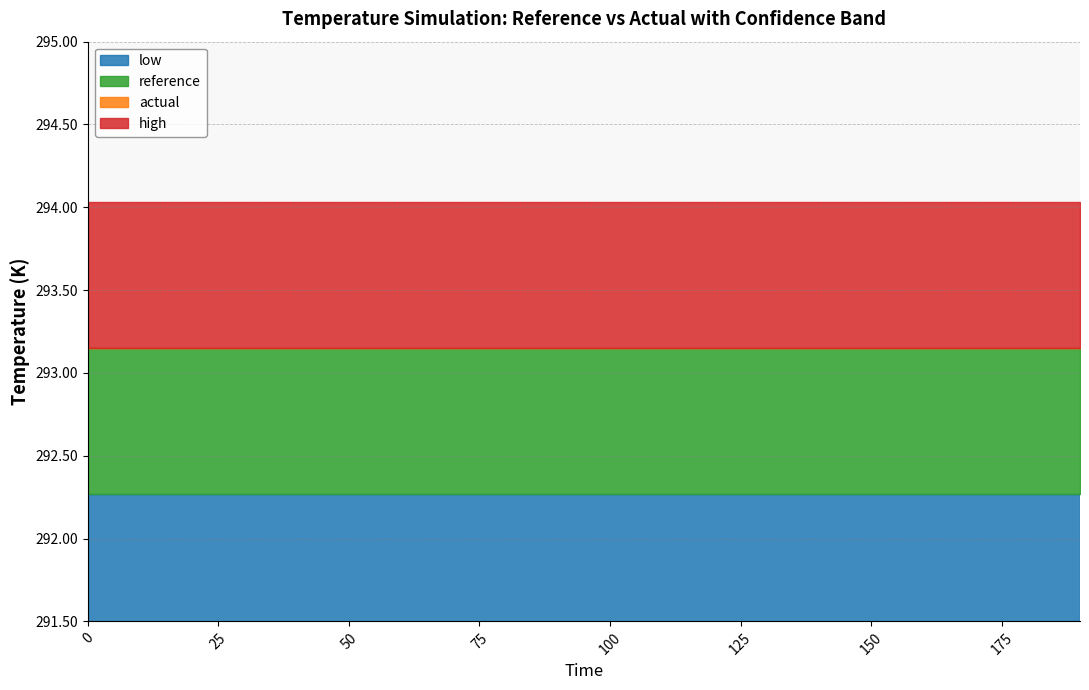

Which series has the largest total across all categories?

high